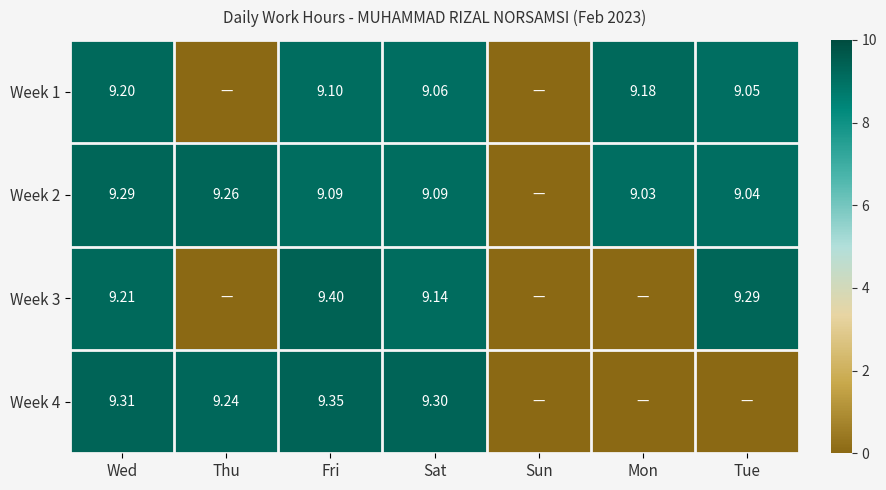

How many series are shown in this chart?

4